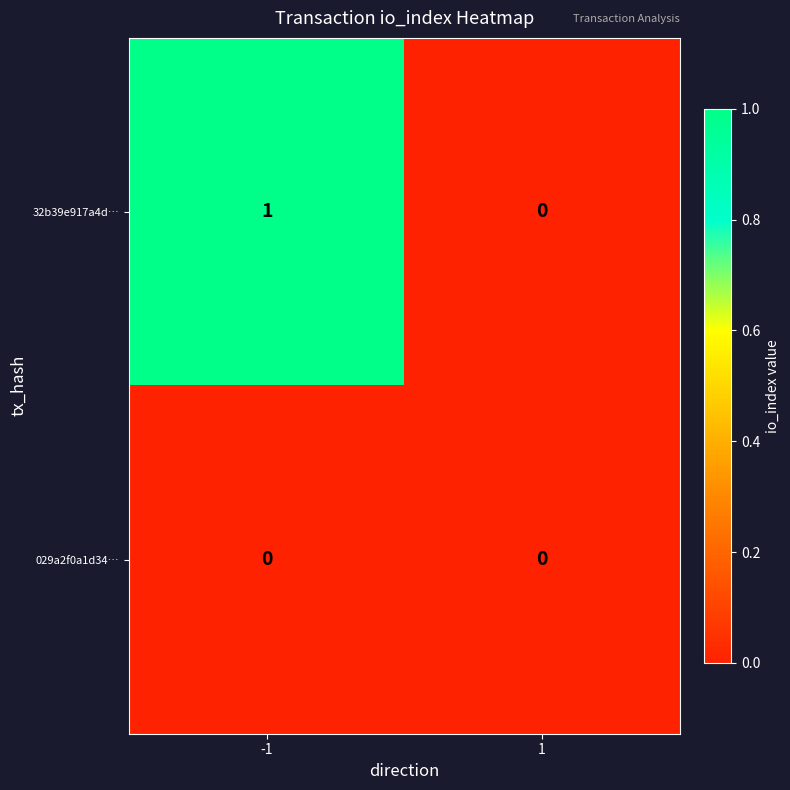

List the series in order of their peak value, lowest first.

029a2f0a1d34…, 32b39e917a4d…